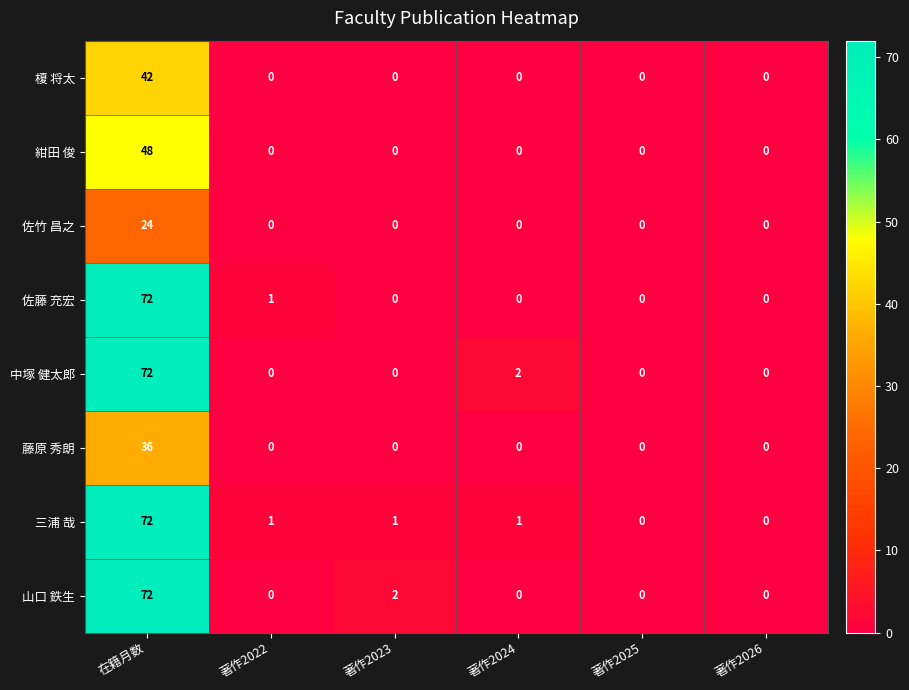

Between 著作2023 and 著作2026, which series saw the biggest shift?

山口 鉄生